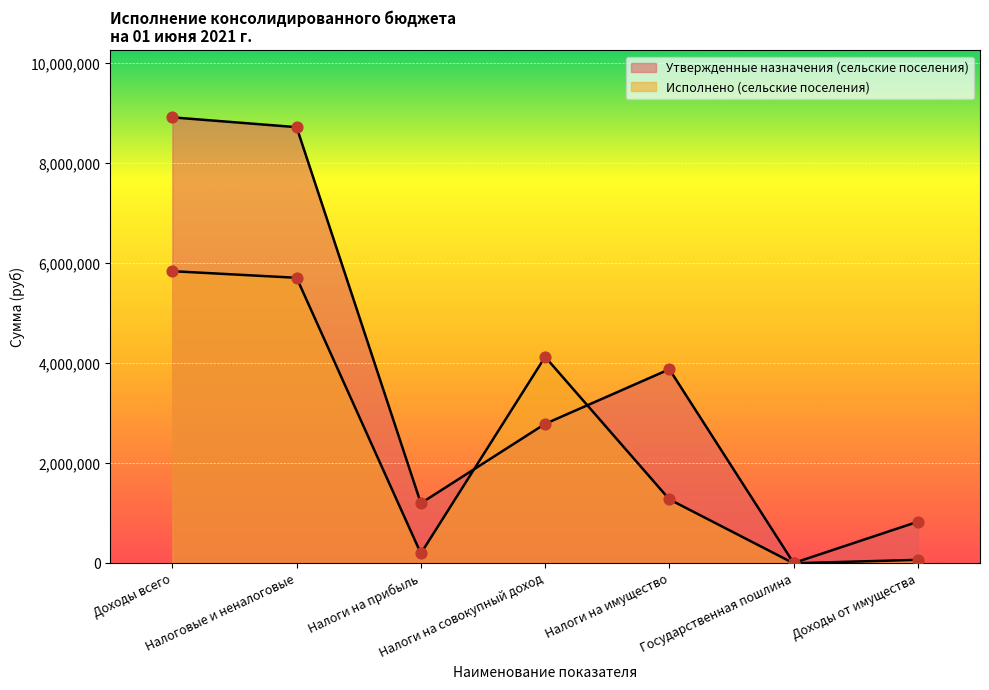

What are all the series names shown in the legend?

Утвержденные назначения (сельские поселения), Исполнено (сельские поселения)